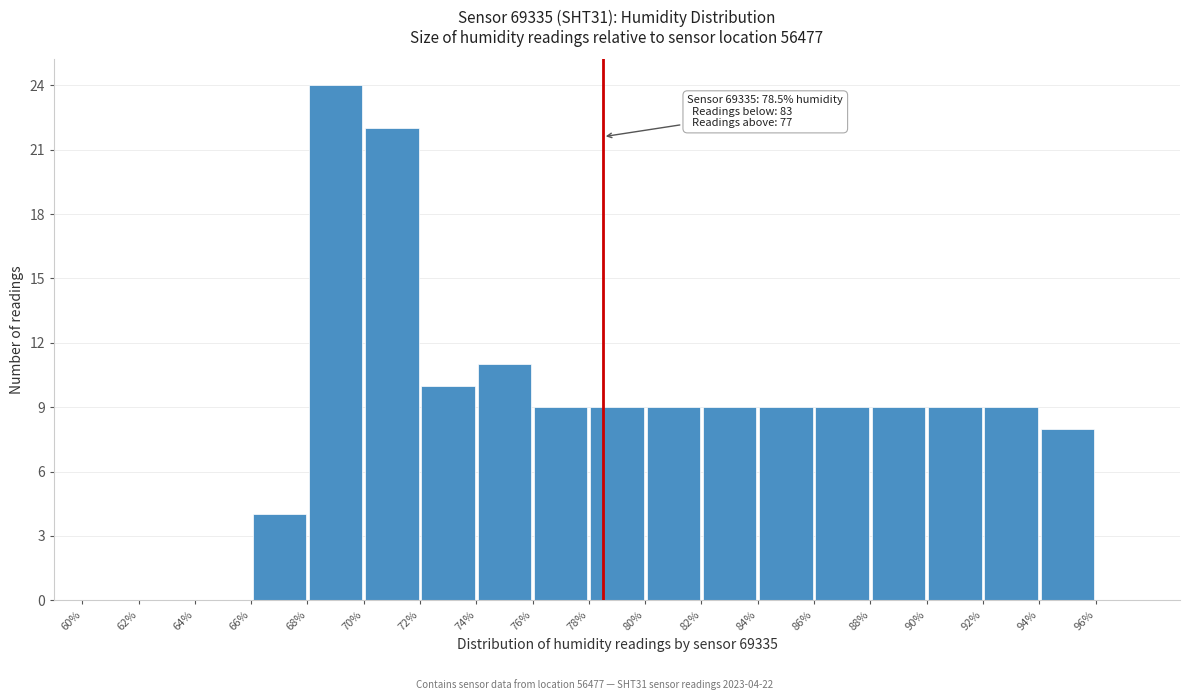

Which range on the x-axis has the tallest bar?

68 to 70